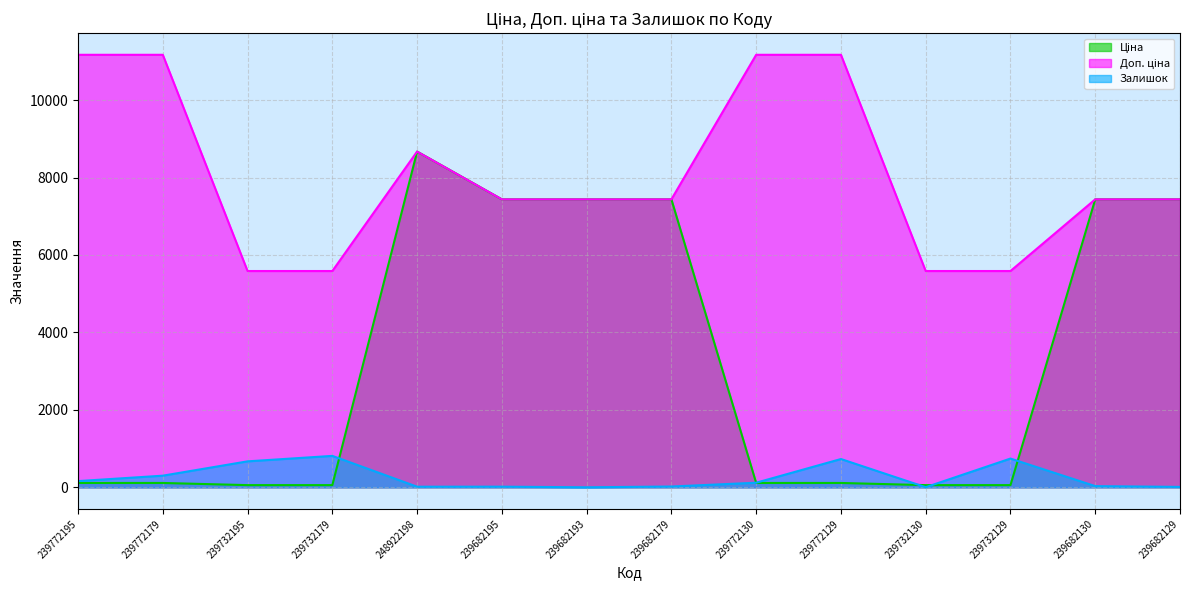

True or false: Ціна and Доп. ціна cross at least once.

False